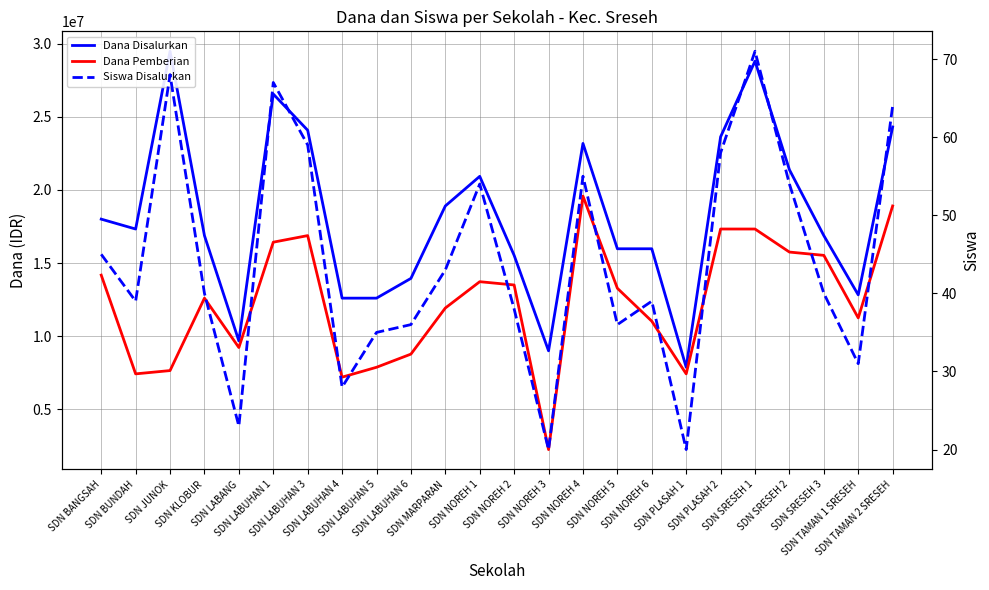

Where does the Siswa Disalurkan series first go above 40?

SDN BANGSAH